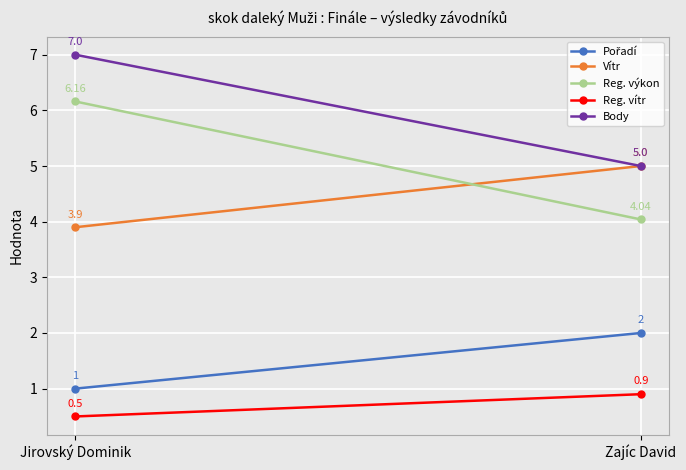

At which label is Body closest to 6?

Jirovský Dominik